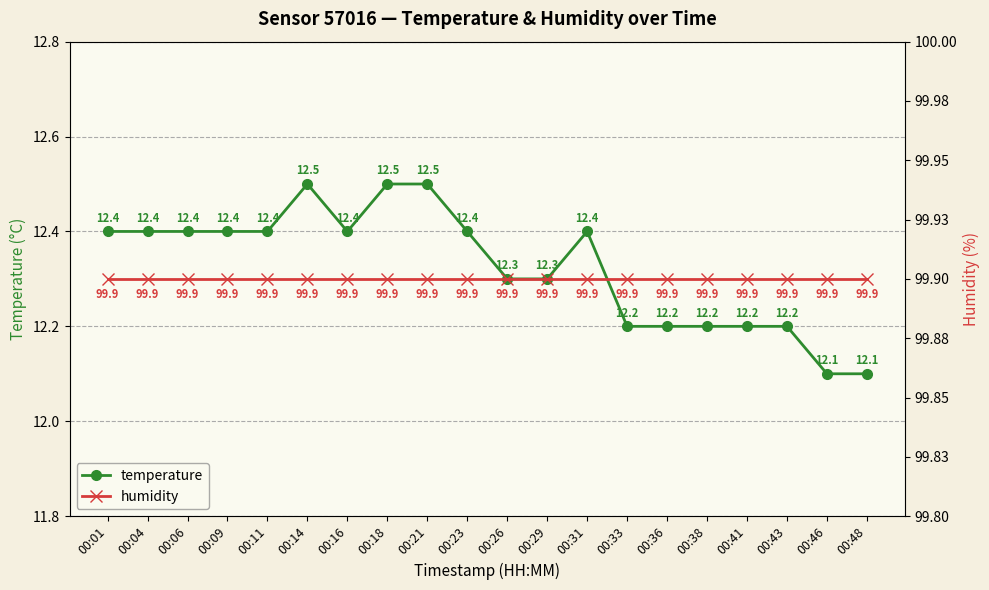

What is the minimum value shown in the chart?

12.1